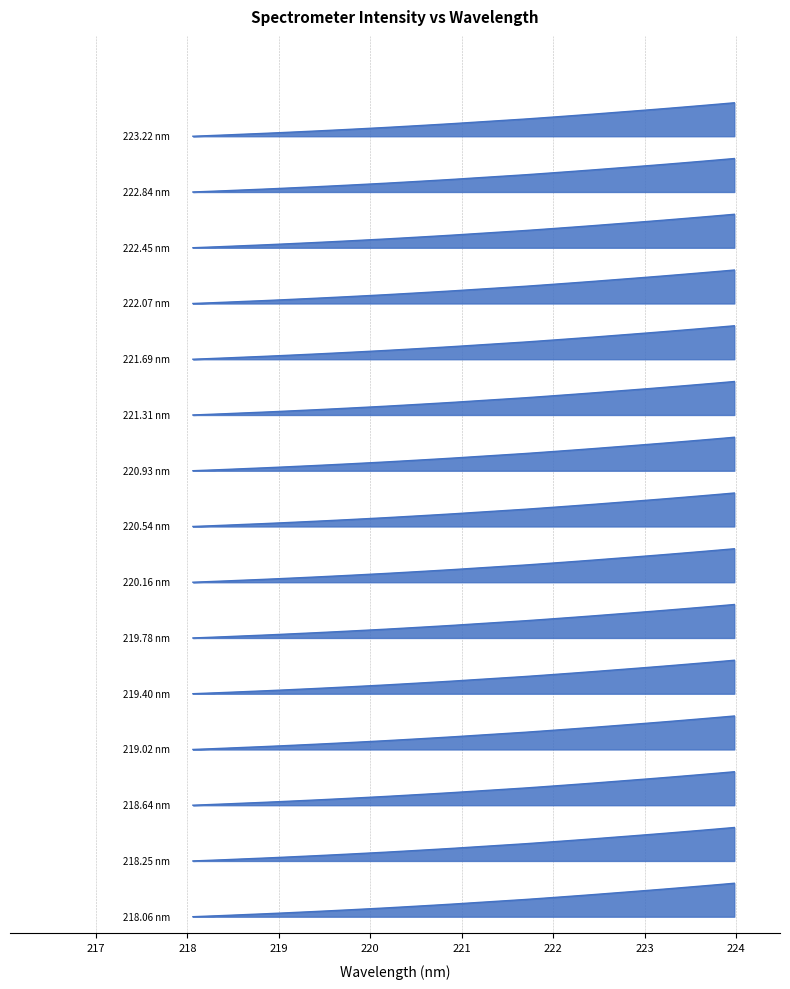

What is the value of the 14th point from the left?

1.2